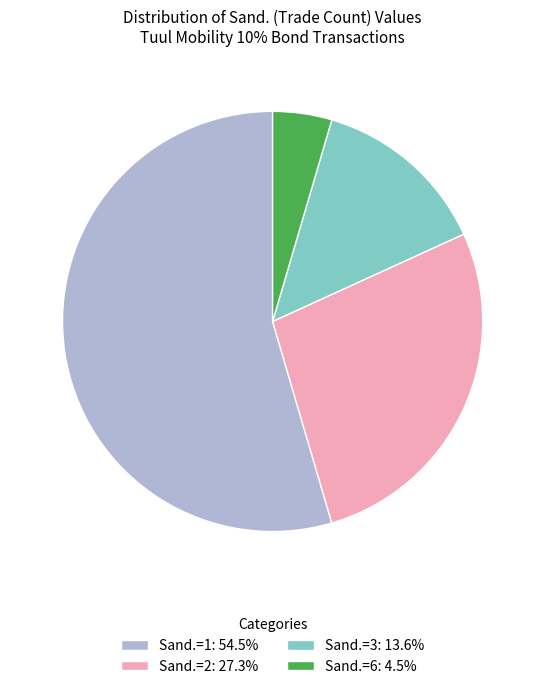

Does any single category account for the majority?

Yes